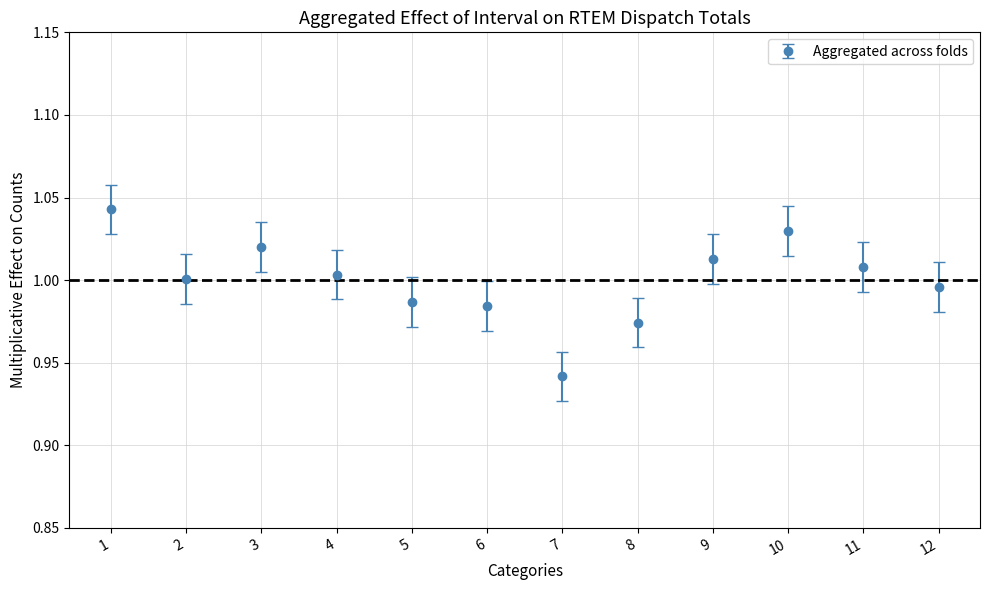

The value at 11 is 1.4. True or false?

False